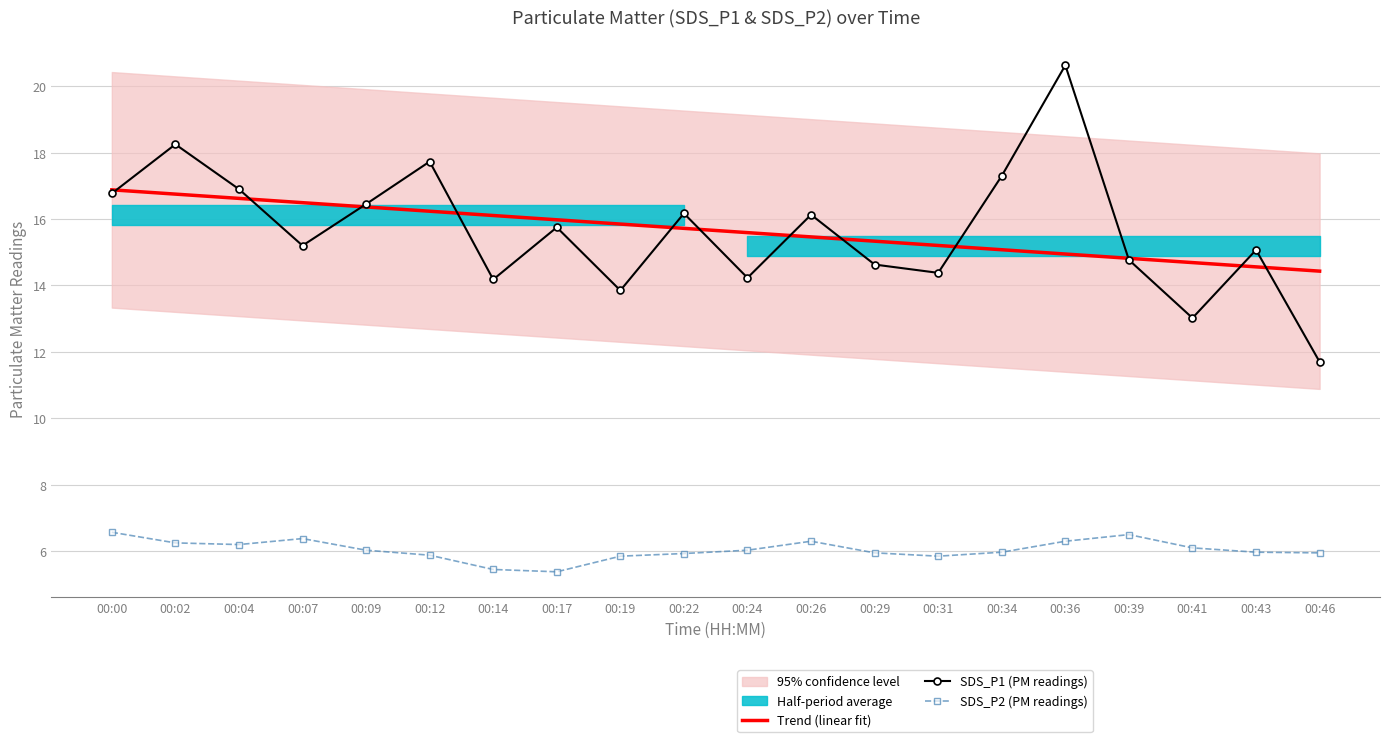

What is the total value across all series at 00:26?

37.9